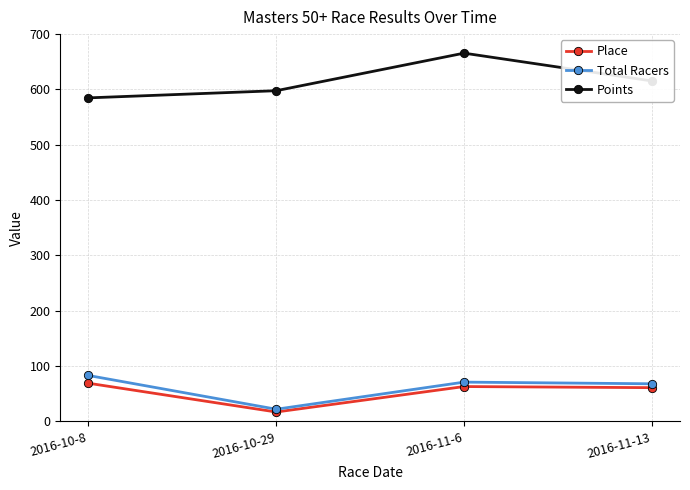

Is the value of Points at 2016-10-8 greater than the value of Place at 2016-10-8?

Yes